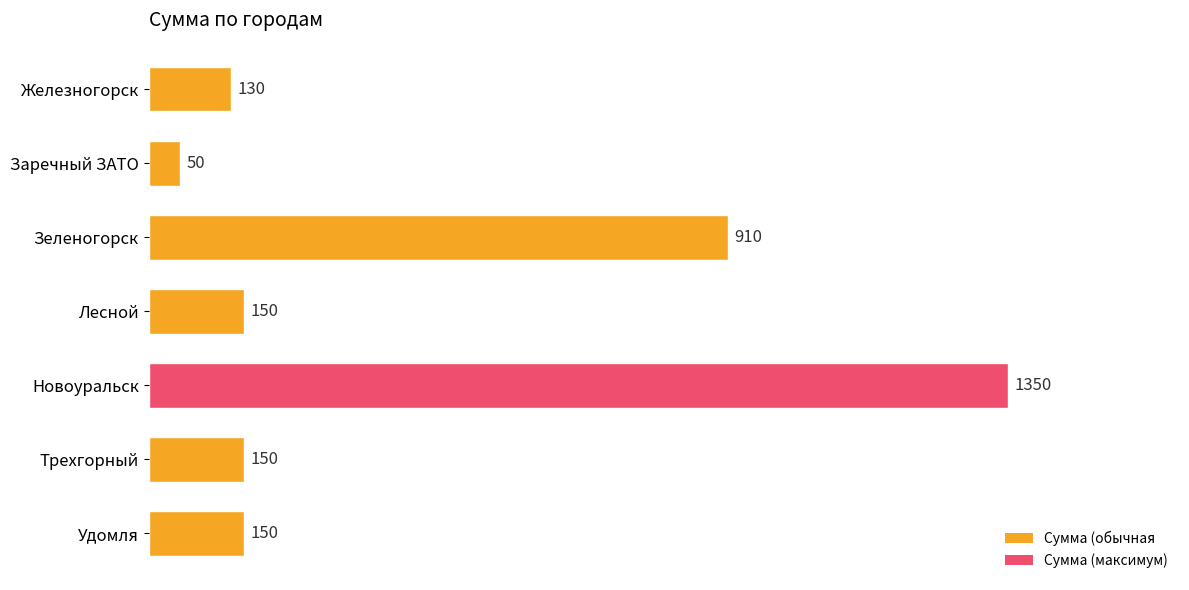

True or false: the data shows 130 at Железногорск.

True